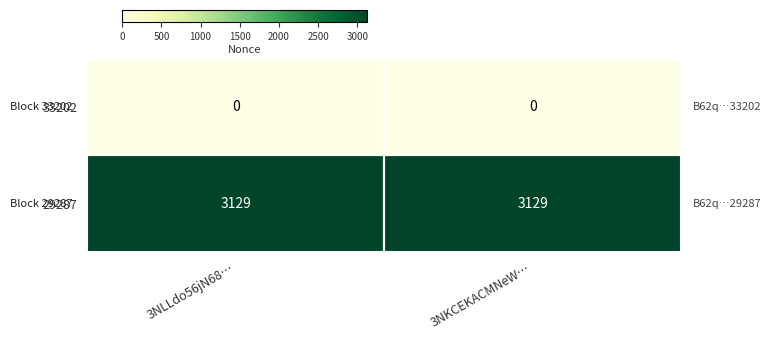

At how many categories does at least one series exceed 1602?

2